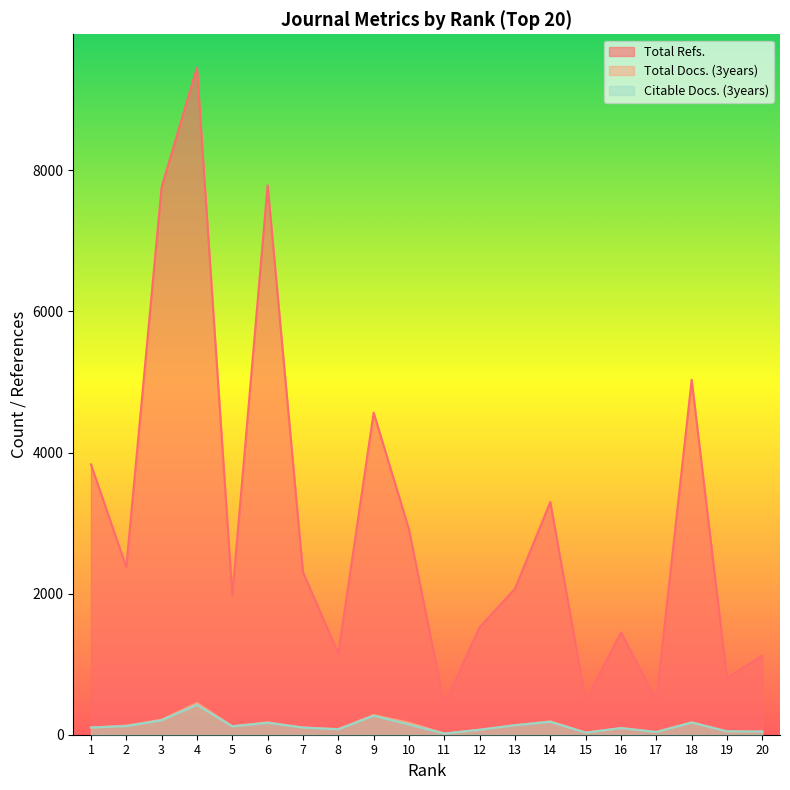

What is the average value of the Citable Docs. (3years) series?

128